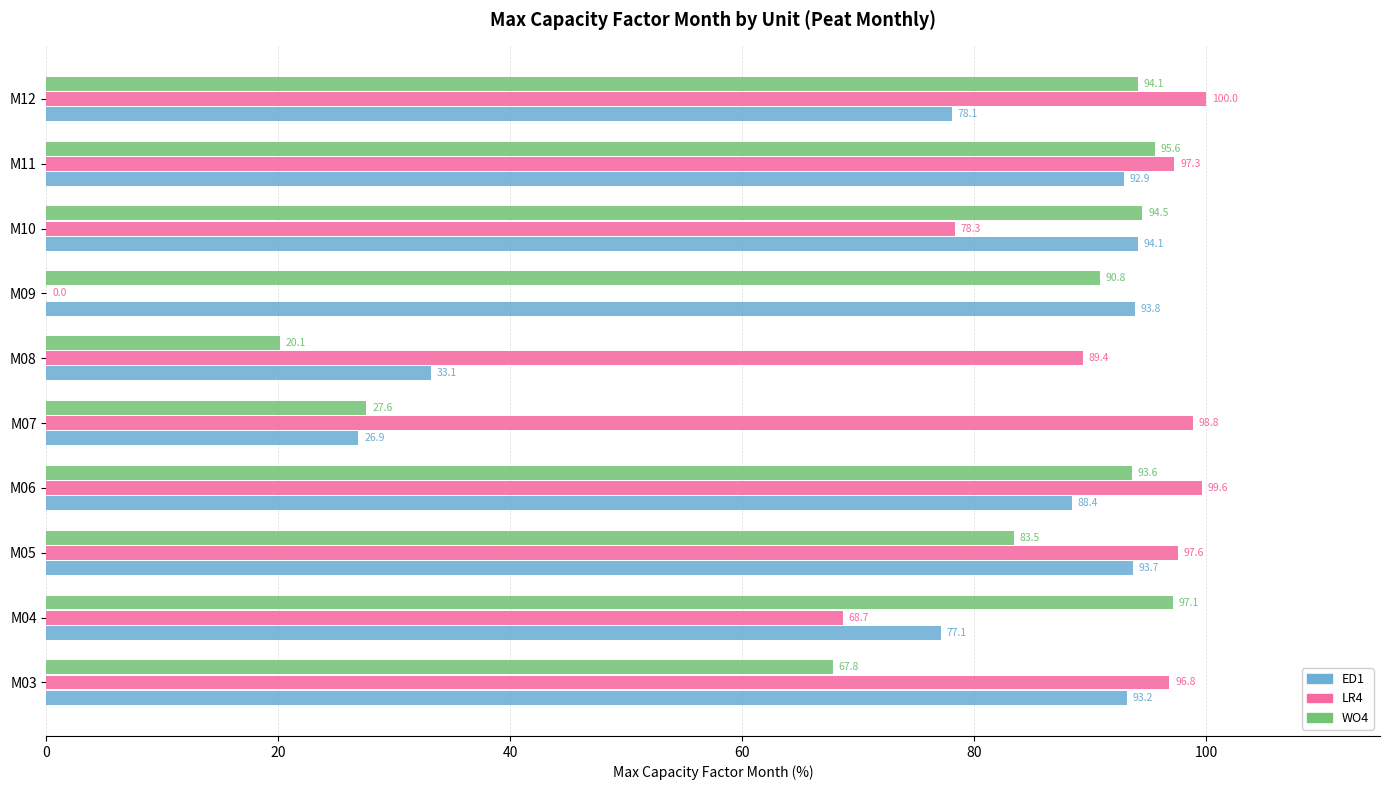

How many data points in LR4 are above 97?

5